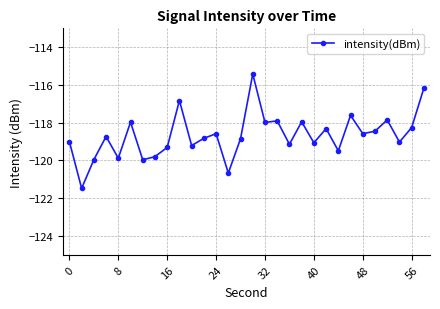

What is the minimum value shown in the chart?

-121.5